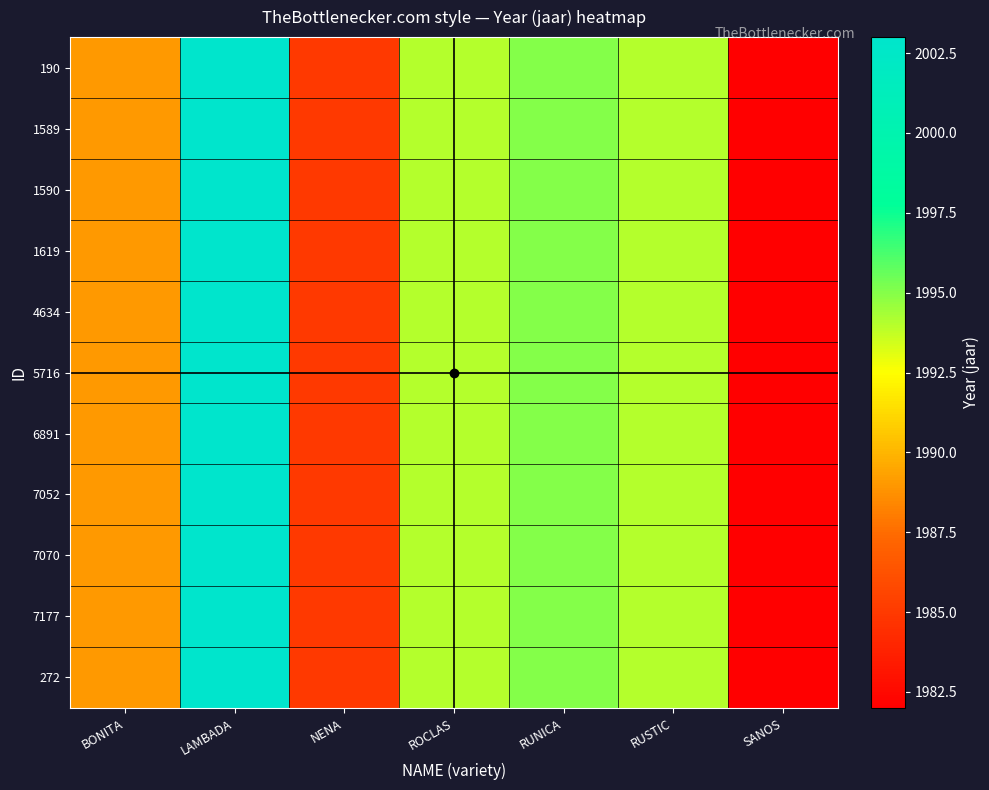

At BONITA, list the series in order from smallest to largest.

190, 1589, 1590, 1619, 4634, 5716, 6891, 7052, 7070, 7177, 272